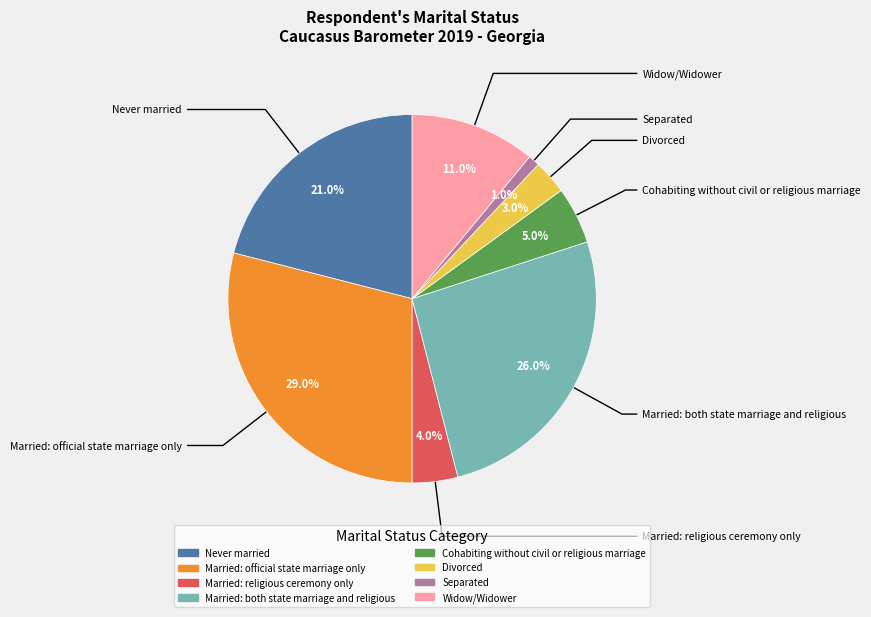

Is there a majority slice in this chart?

No